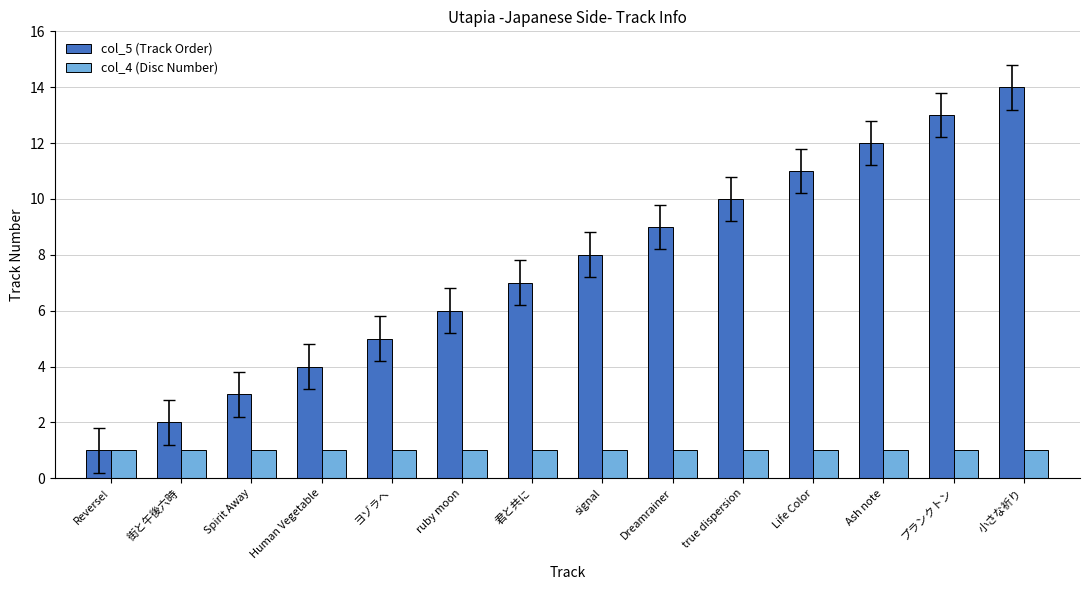

List the series in order of their overall mean, highest first.

col_5 (Track Order), col_4 (Disc Number)